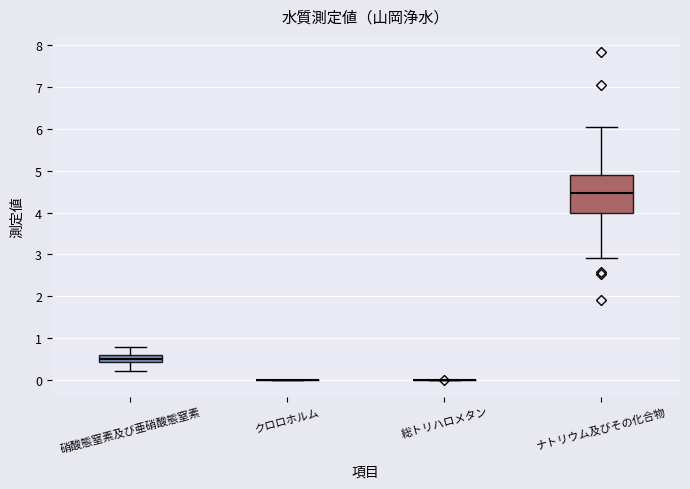

Where is the upper edge of the box for 硝酸態窒素及び亜硝酸態窒素 on the y-axis? The values are not printed on the chart, so give them approximately, as read against the axis.

0.6